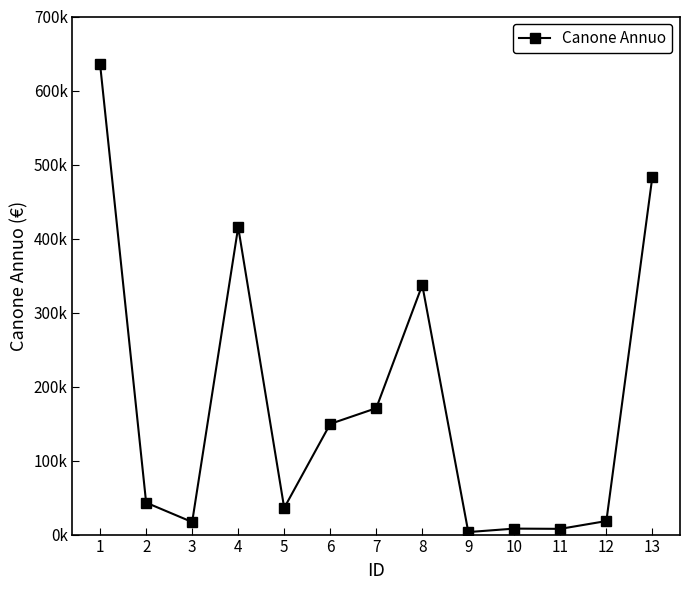

What is the difference between the second highest and second lowest values?

475931.5